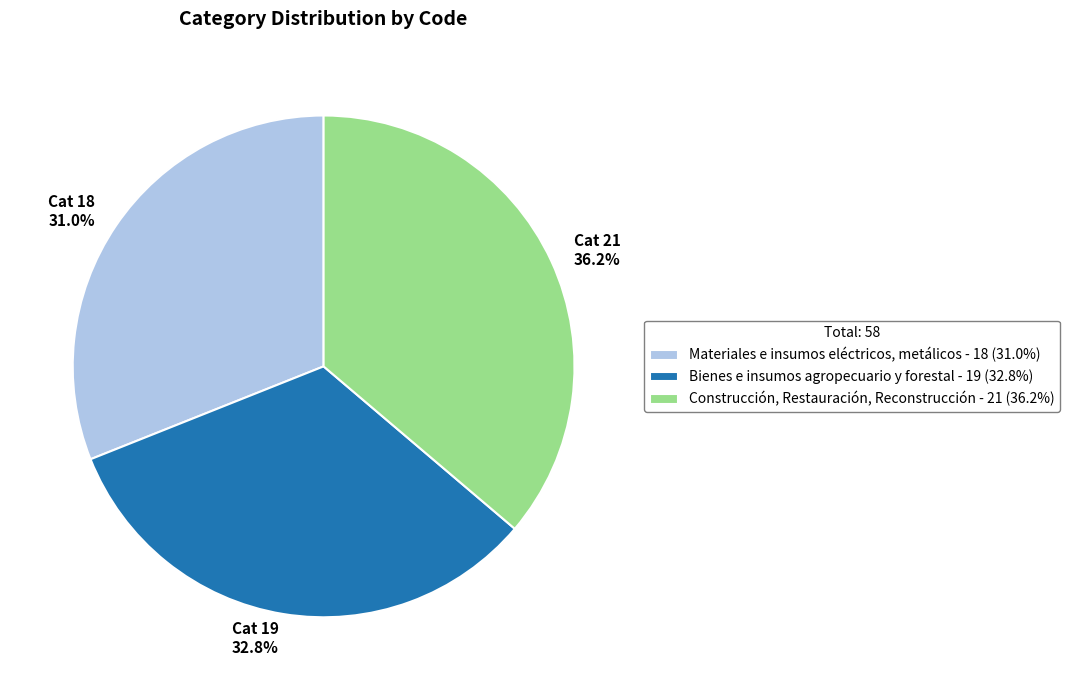

Rank the categories by value from lowest to highest.

Materiales e insumos eléctricos, metálicos, Bienes e insumos agropecuario y forestal, Construcción, Restauración, Reconstrucción